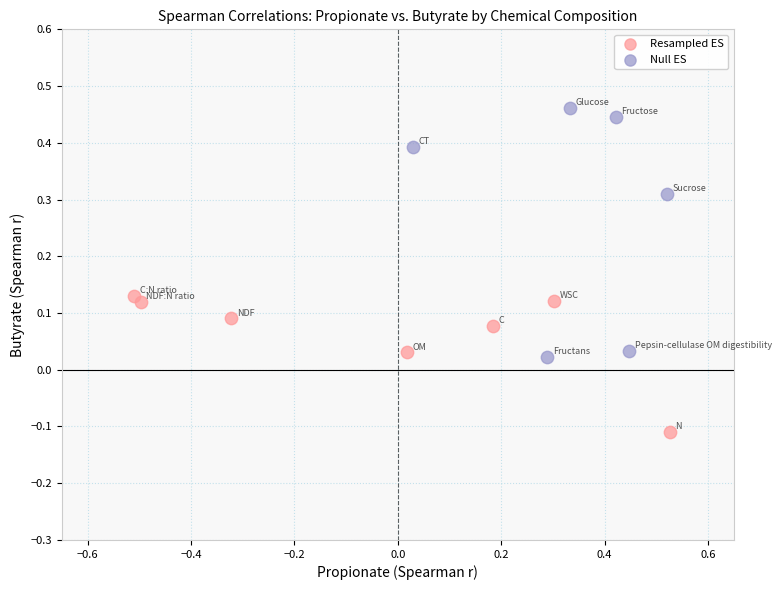

Which series contains the lowest Y value?

Resampled ES